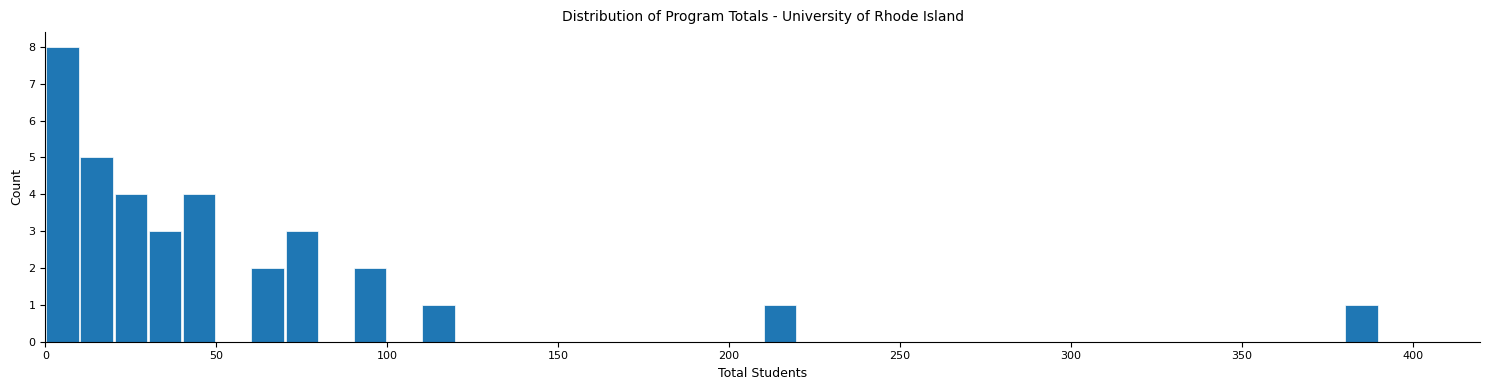

Around what value on the x-axis is the tallest bar? Give the approximate position of its centre, as read against the axis.

5